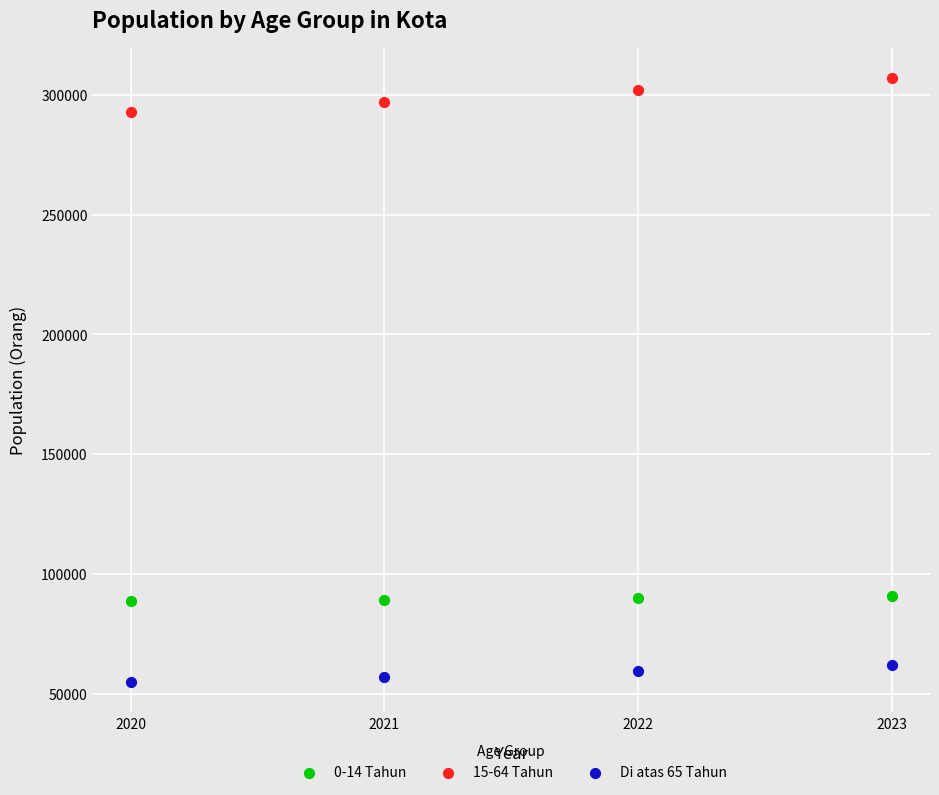

What are all the series names shown in the legend?

0-14 Tahun, 15-64 Tahun, Di atas 65 Tahun